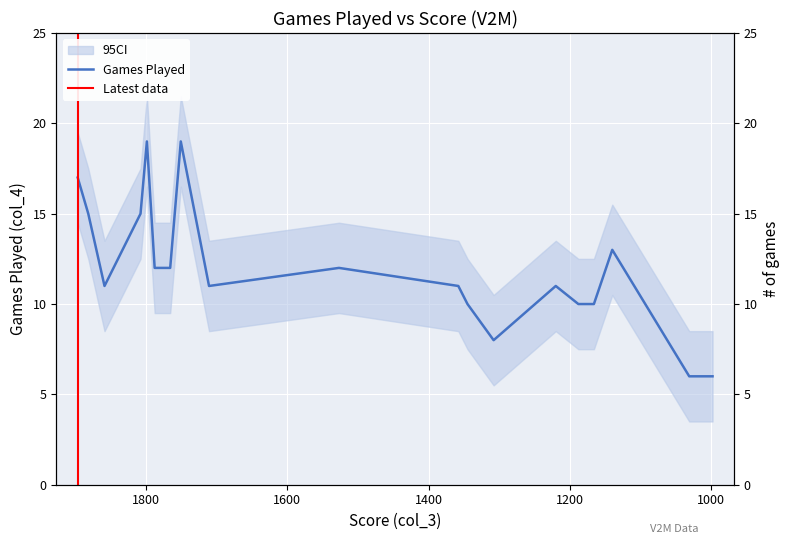

The chart shows a value of 10 at 1345. True or false?

True